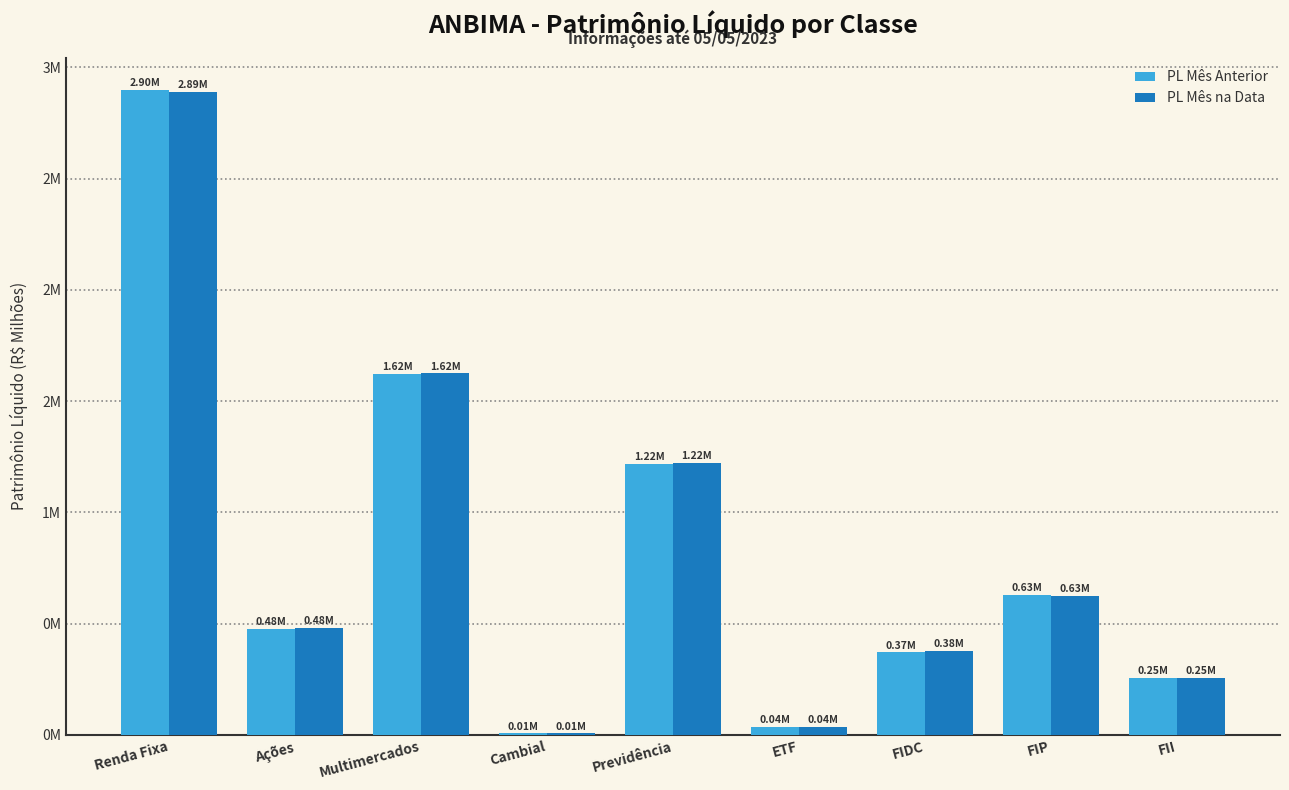

At which label does PL Mês Anterior reach its minimum?

Cambial